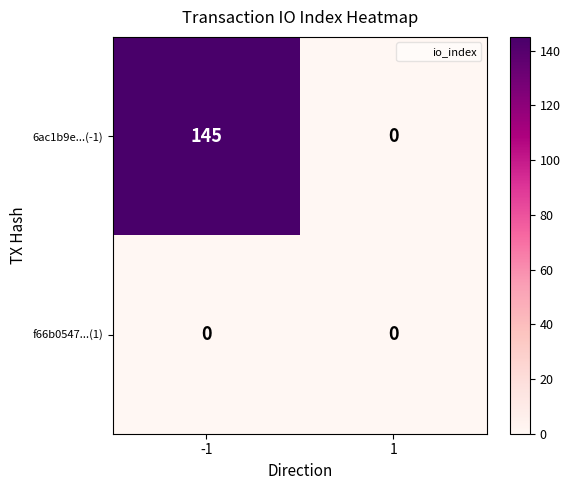

What is the approximate value of 6ac1b9e...(-1) at -1?

145